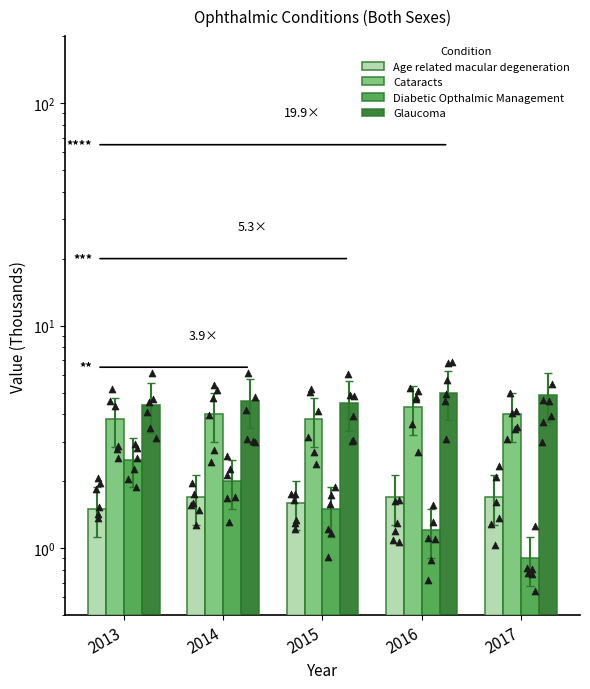

What is the total value across all series at 2015?

11.4